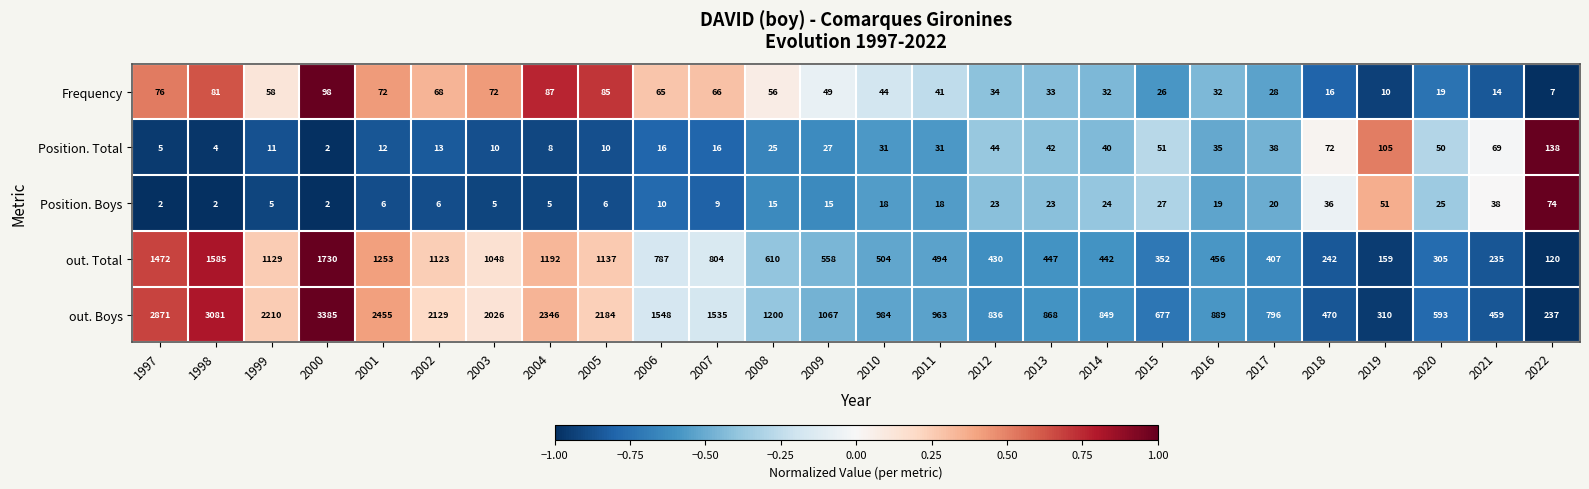

True or false: out. Total has a value of 494 at 2011.

True